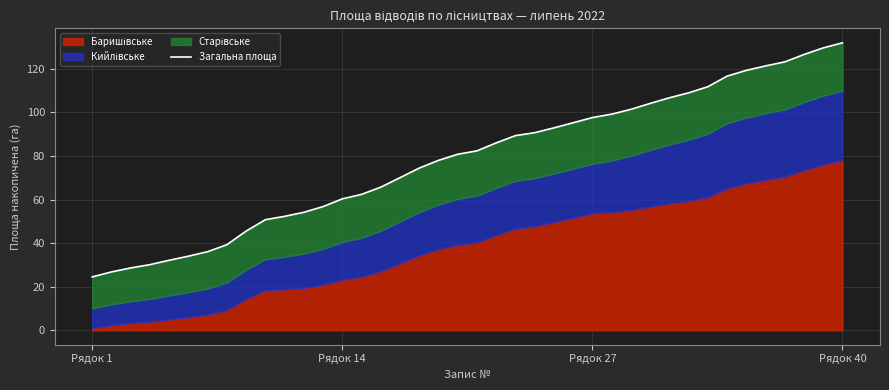

At which category does the chart reach its minimum across all series?

Рядок 1